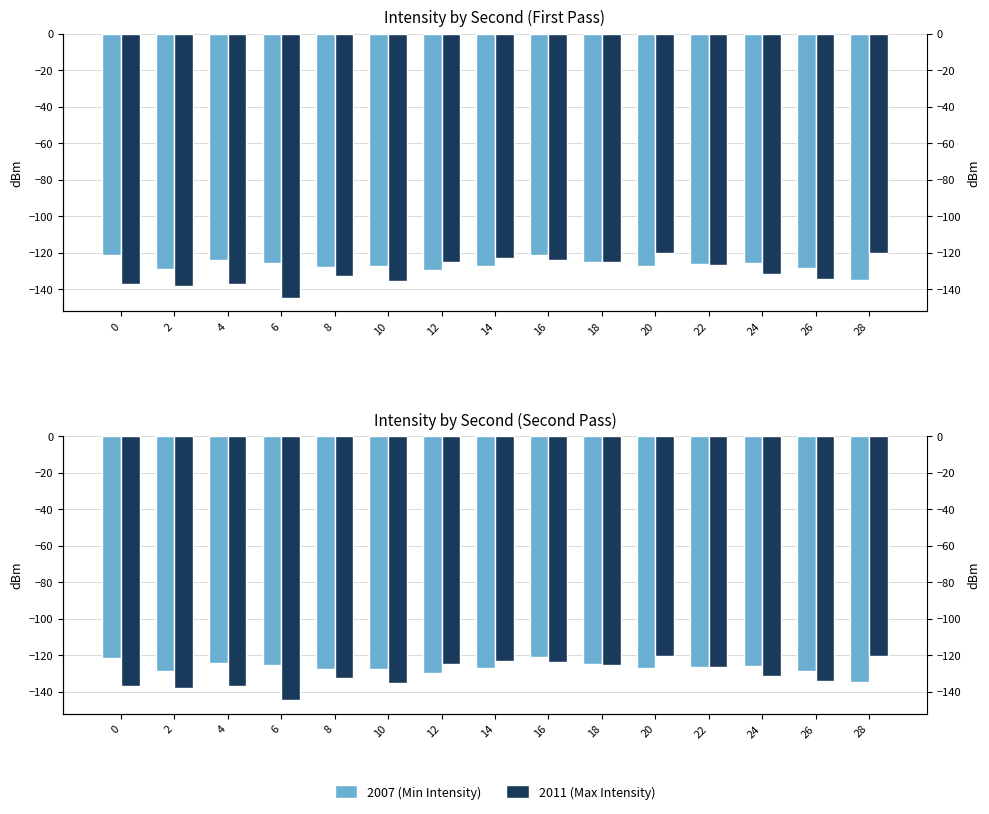

True or false: 2007 (Min Intensity) has a value of -209.3 at 20.

False